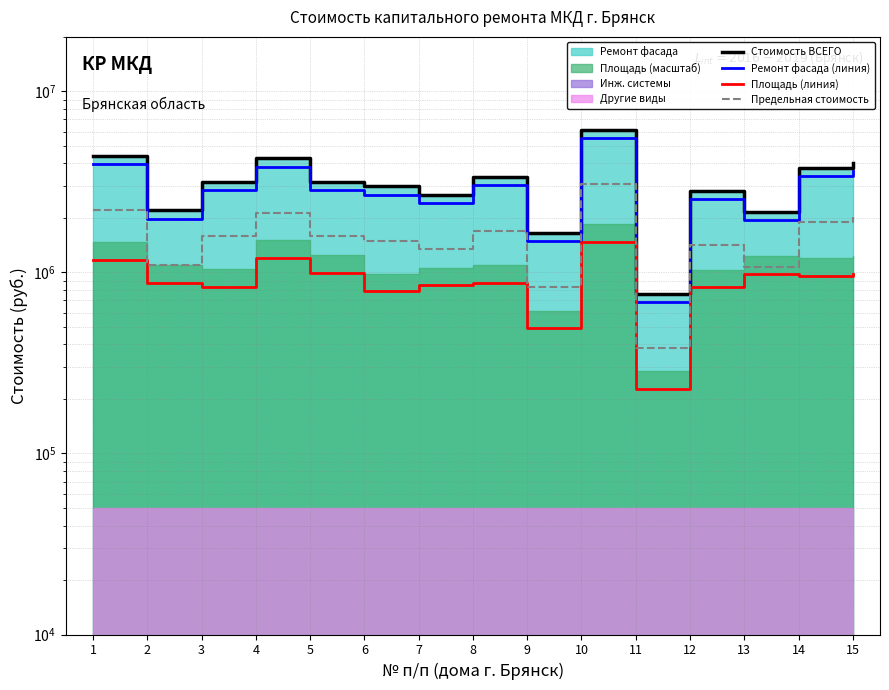

Reading left to right, extract all data points from this chart.

Стоимость ВСЕГО: 1=4414092.6	2=2201987.0	3=3160545.1	4=4264563.2	5=3165443.0	6=2989539.0	7=2677536.0	8=3367547.6	9=1653844.2	10=6141005.8	11=762994.7	12=2829762.0	13=2153009.0	14=3797459.5	15=4027819.1
Ремонт фасада (линия): 1=3972683.3	2=1981788.3	3=2844490.6	4=3838106.9	5=2848898.7	6=2690585.1	7=2409782.4	8=3030792.8	9=1488459.8	10=5526905.2	11=686695.3	12=2546785.8	13=1937708.1	14=3417713.6	15=3625037.2
Площадь (линия): 1=1175704.3	2=875183.9	3=830707.5	4=1207707.7	5=992948.0	6=789136.8	7=846995.6	8=878409.5	9=490157.5	10=1473841.4	11=227392.7	12=826193.4	13=984526.1	14=956733.6	15=985368.2
Предельная стоимость: 1=2207046.3	2=1100993.5	3=1580272.6	4=2132281.6	5=1582721.5	6=1494769.5	7=1338768.0	8=1683773.8	9=826922.1	10=3070502.9	11=381497.4	12=1414881.0	13=1076504.5	14=1898729.8	15=2013909.6